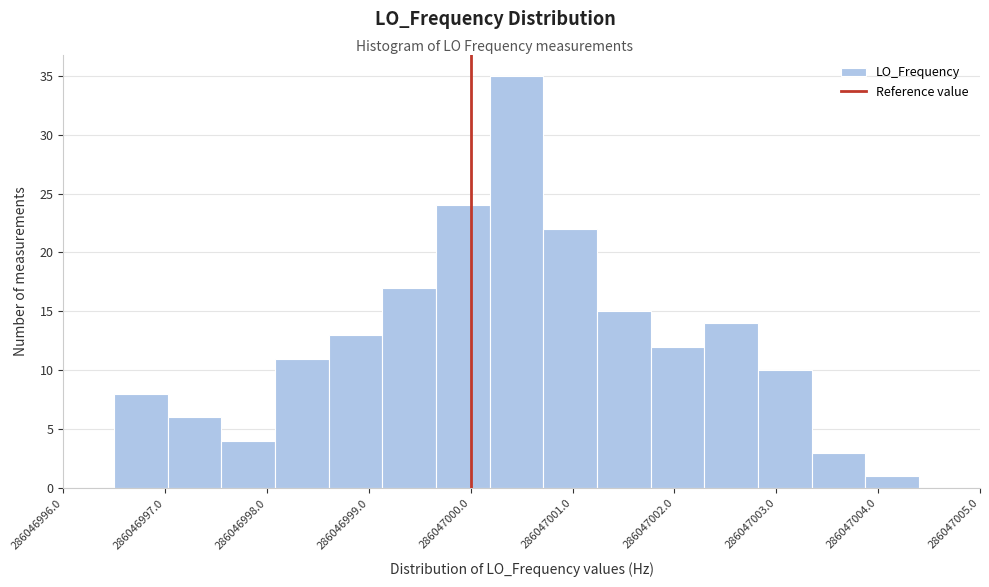

Reading left to right, list every bar in this chart as the range it spans on the x-axis followed by its height. Neither the bar edges nor the heights are printed on the chart, so give them approximately, as read against the axes.

286046996.5 to 286046997.0: 8
286046997.0 to 286046997.6: 6
286046997.6 to 286046998.1: 4
286046998.1 to 286046998.6: 11
286046998.6 to 286046999.1: 13
286046999.1 to 286046999.7: 17
286046999.7 to 286047000.2: 24
286047000.2 to 286047000.7: 35
286047000.7 to 286047001.2: 22
286047001.2 to 286047001.8: 15
286047001.8 to 286047002.3: 12
286047002.3 to 286047002.8: 14
286047002.8 to 286047003.3: 10
286047003.3 to 286047003.9: 3
286047003.9 to 286047004.4: 1